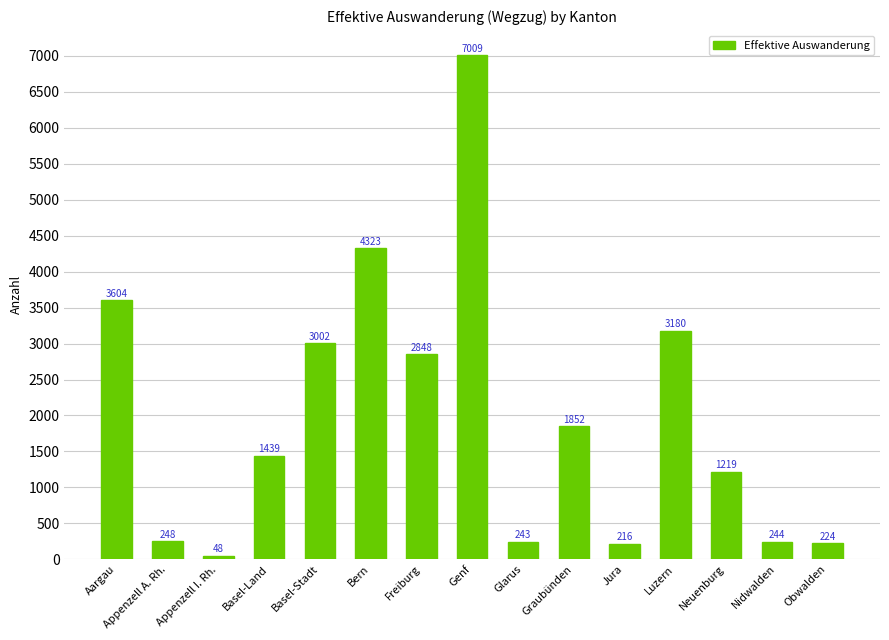

How many bars are there in total?

15